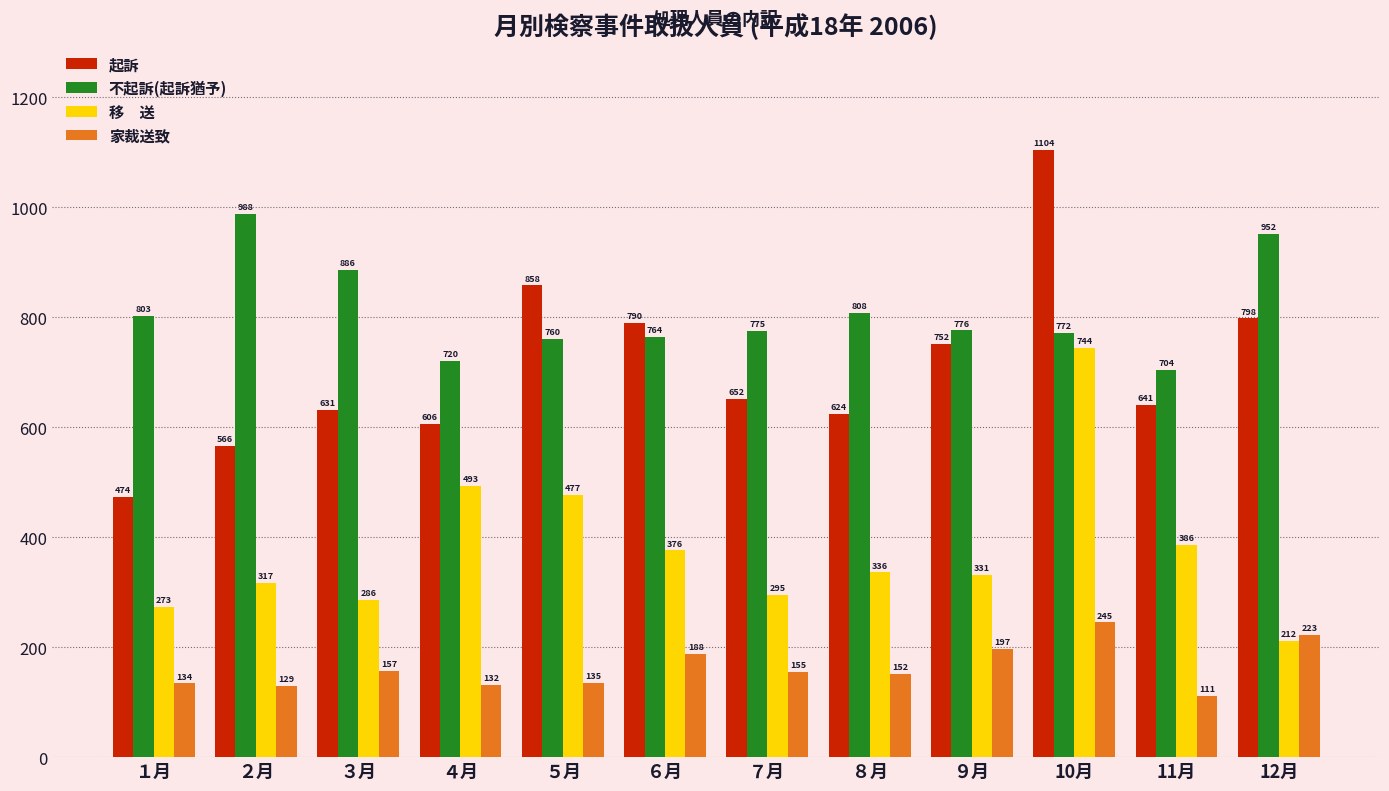

Which label corresponds to the smallest value in the chart?

11月